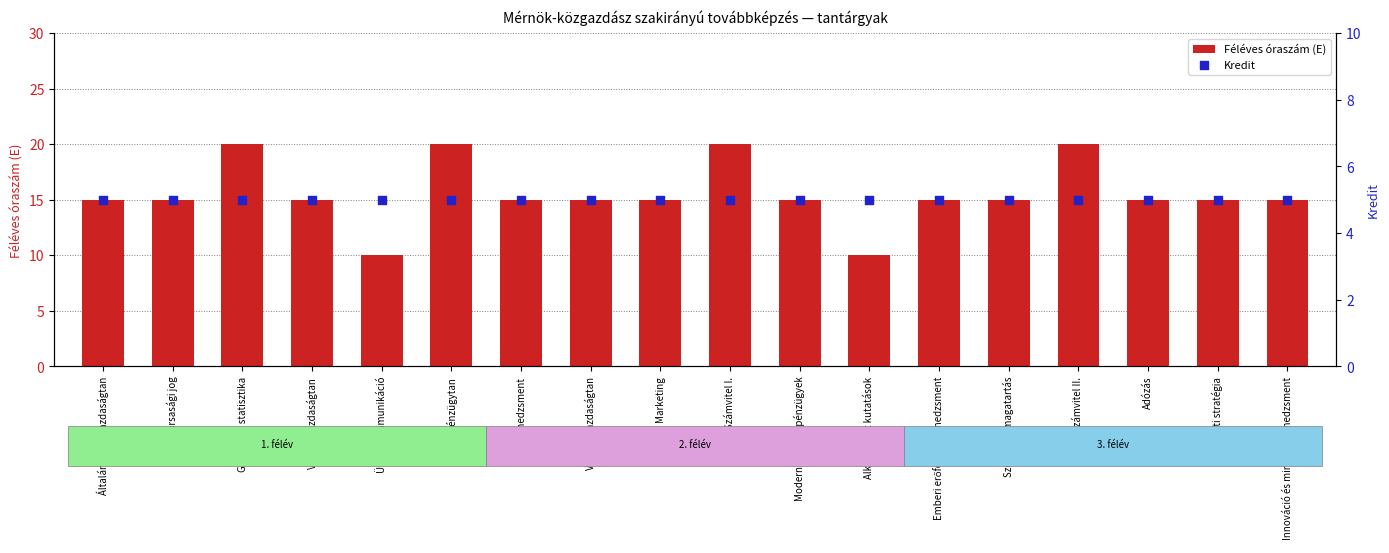

What is the total value across all series at Üzleti kommunikáció?

15